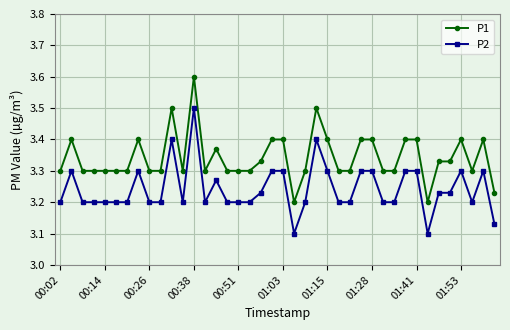

True or false: P2 and P1 intersect in this chart.

False